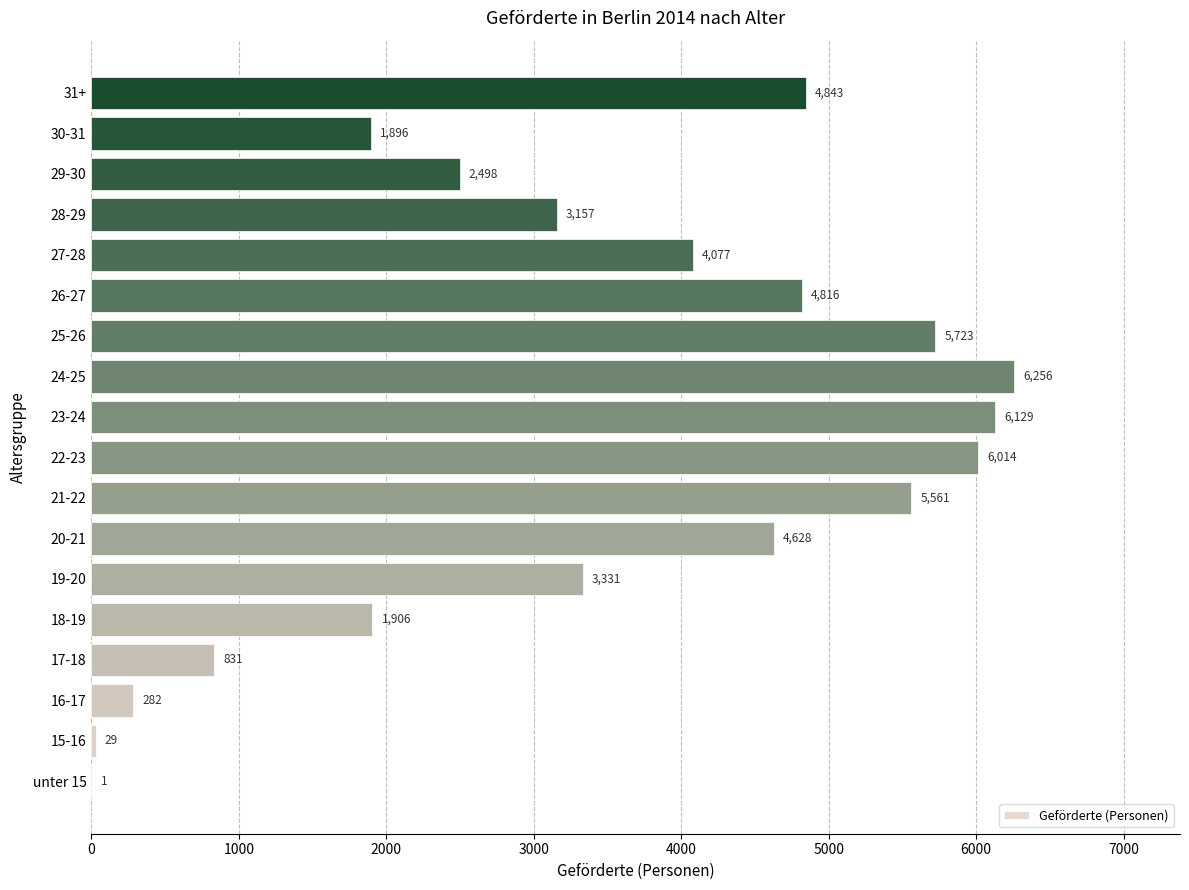

Reading bottom to top, what are all the values shown in this chart?

unter 15=1	15-16=29	16-17=282	17-18=831	18-19=1906	19-20=3331	20-21=4628	21-22=5561	22-23=6014	23-24=6129	24-25=6256	25-26=5723	26-27=4816	27-28=4077	28-29=3157	29-30=2498	30-31=1896	31+=4843